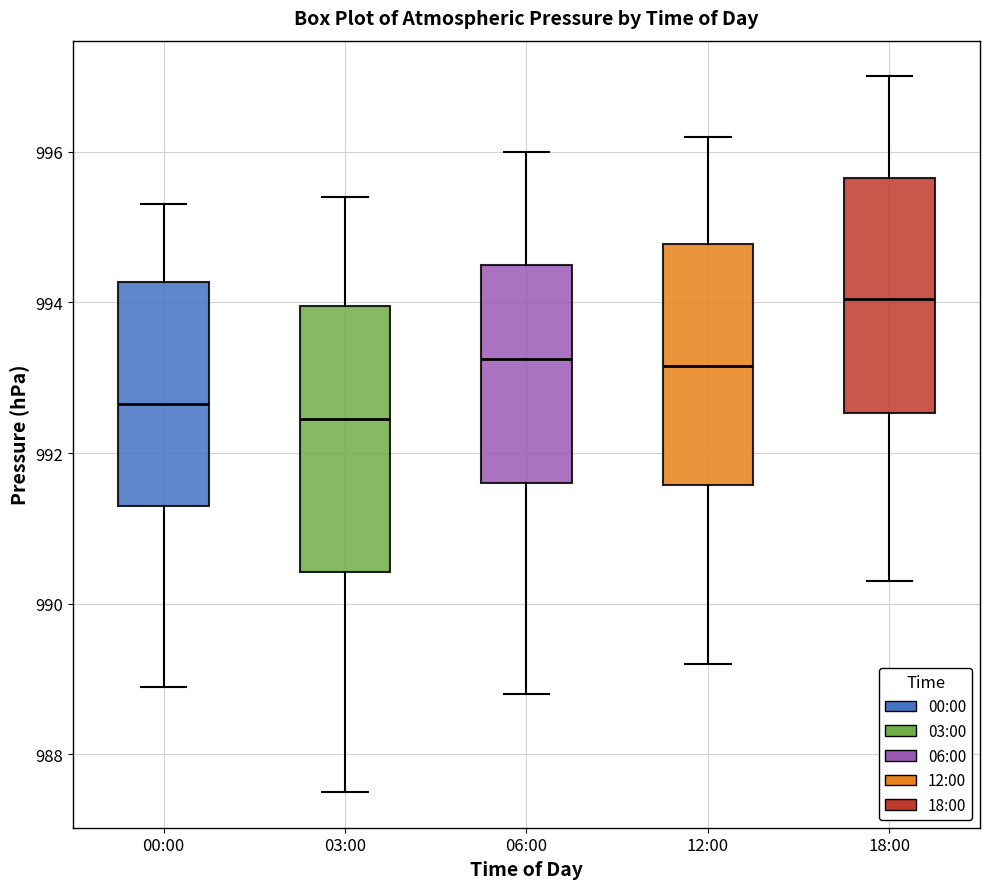

Which box's median line is the highest?

18:00